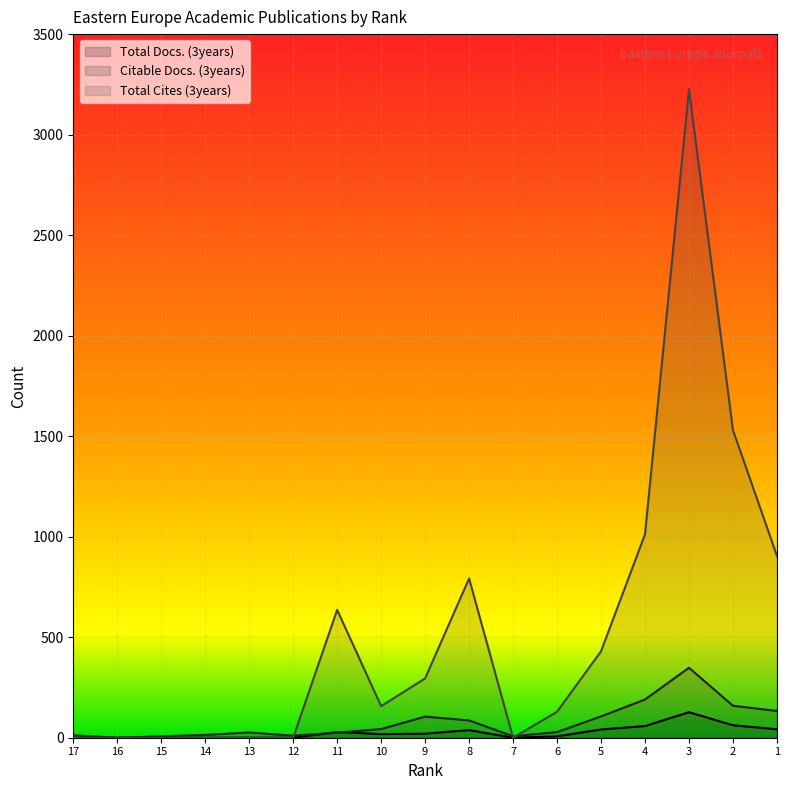

At which label does Citable Docs. (3years) first exceed 28?

10